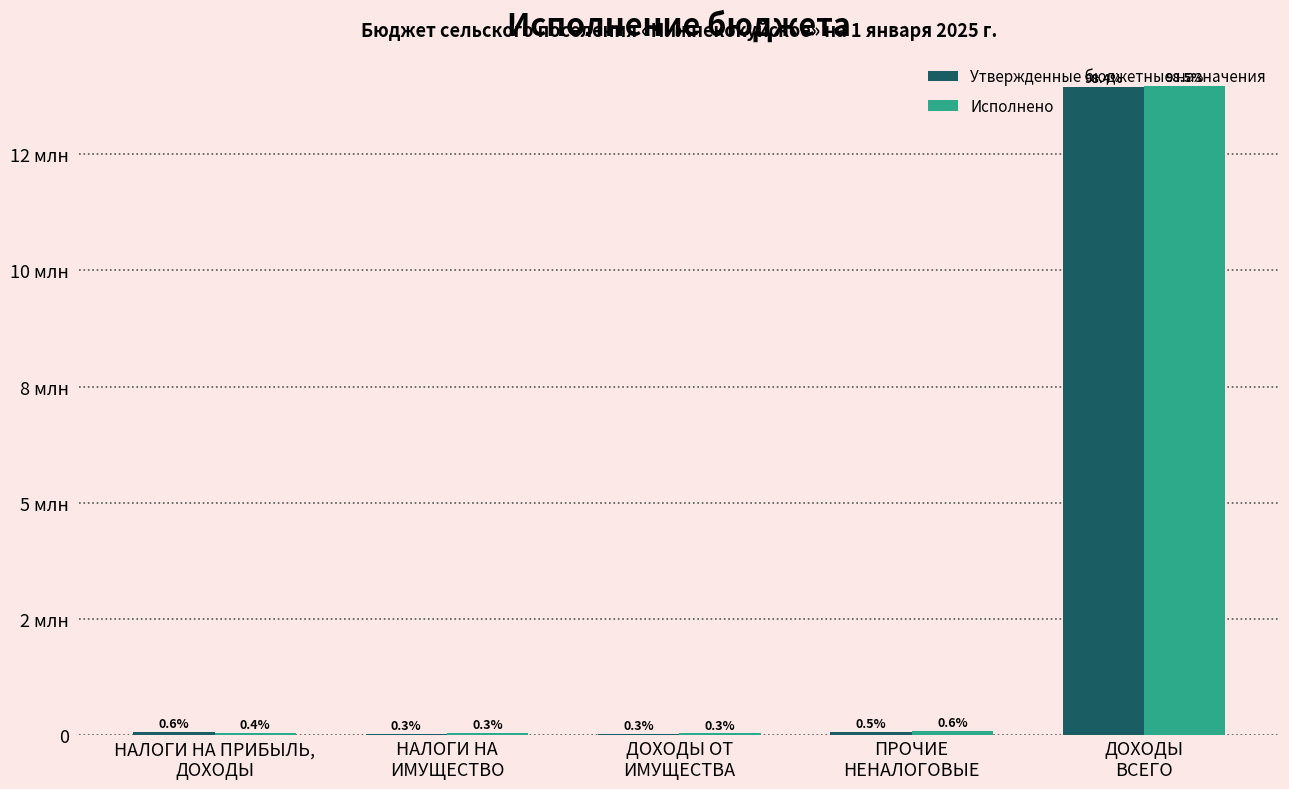

What are all the series names shown in the legend?

Утвержденные бюджетные назначения, Исполнено